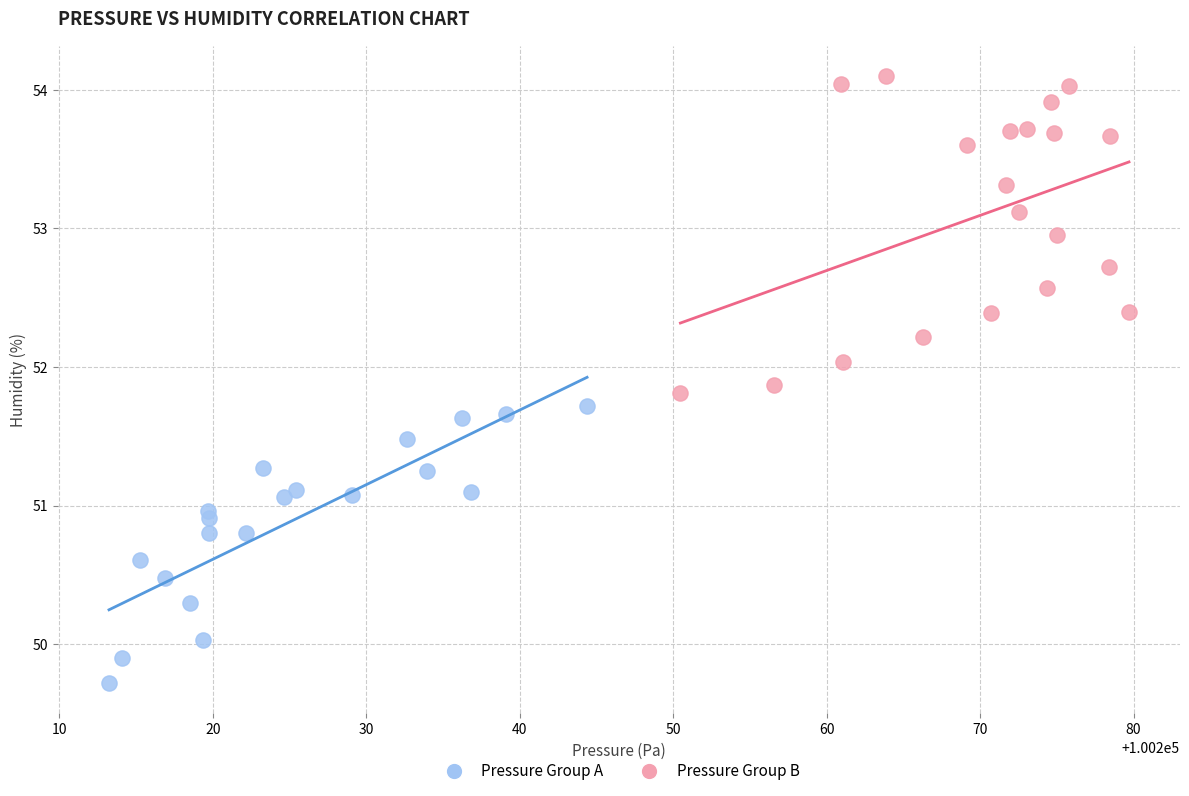

Which series reaches the minimum Y coordinate?

Pressure Group A